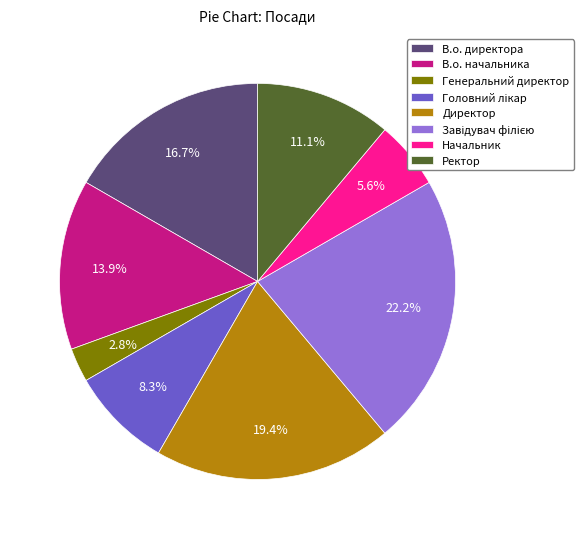

Does Директор account for over 50% of the chart?

No